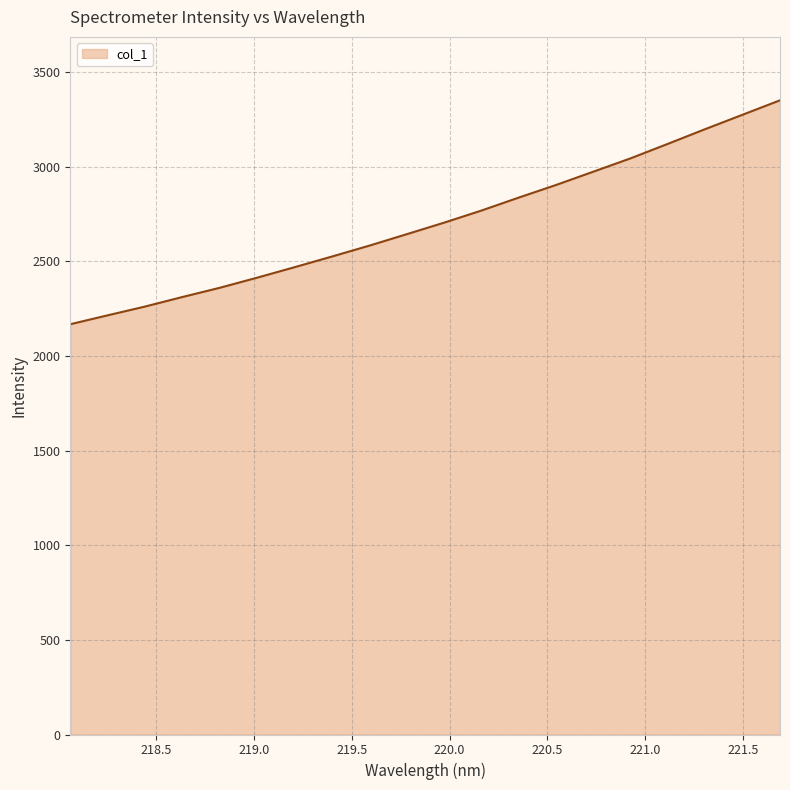

What is the difference between the maximum and minimum values?

1182.7